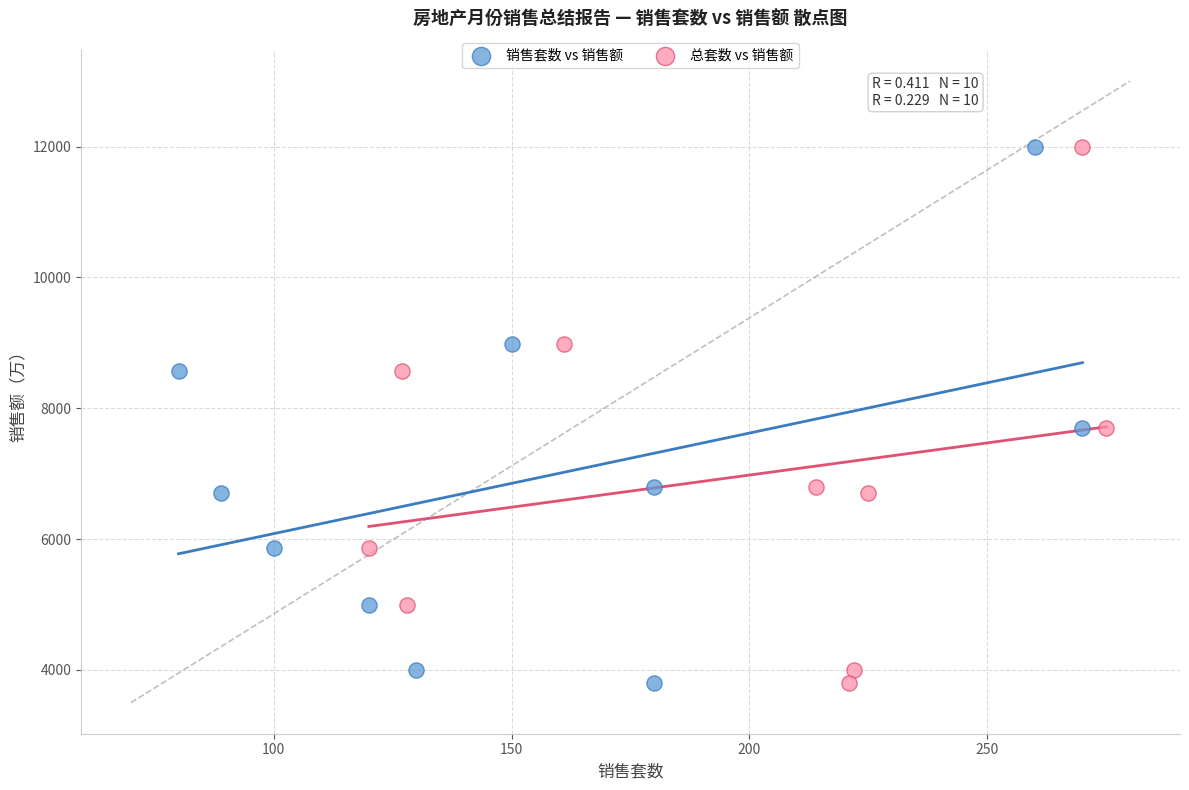

What are all the series names shown in the legend?

销售套数 vs 销售额, 总套数 vs 销售额